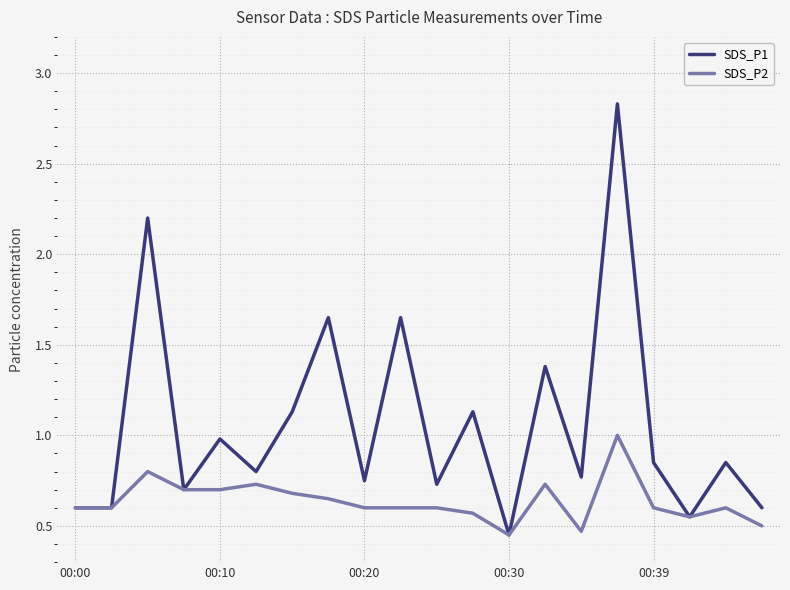

Rank the series by their maximum value, from highest to lowest.

SDS_P1, SDS_P2